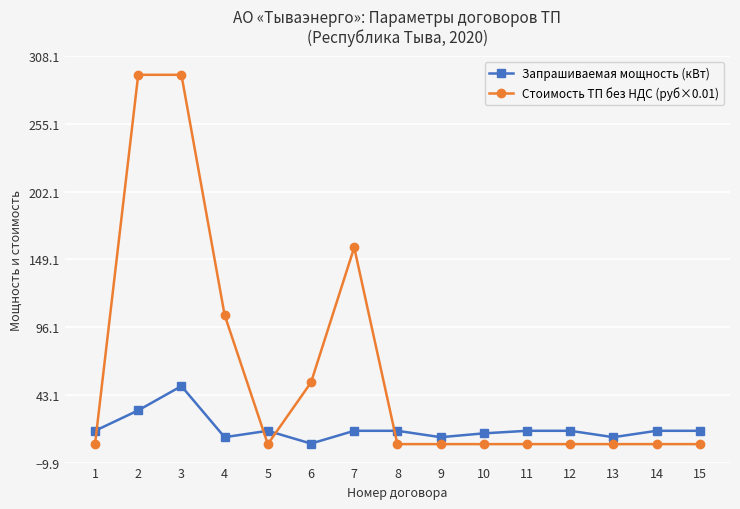

Reading left to right, what are all the values shown in this chart?

Запрашиваемая мощность (кВт): 1=15.0	2=31.0	3=50.0	4=10.0	5=15.0	6=5.0	7=15.0	8=15.0	9=10.0	10=13.0	11=15.0	12=15.0	13=10.0	14=15.0	15=15.0
Стоимость ТП без НДС (руб×0.01): 1=4.6	2=293.7	3=293.7	4=105.7	5=4.6	6=52.8	7=158.5	8=4.6	9=4.6	10=4.6	11=4.6	12=4.6	13=4.6	14=4.6	15=4.6